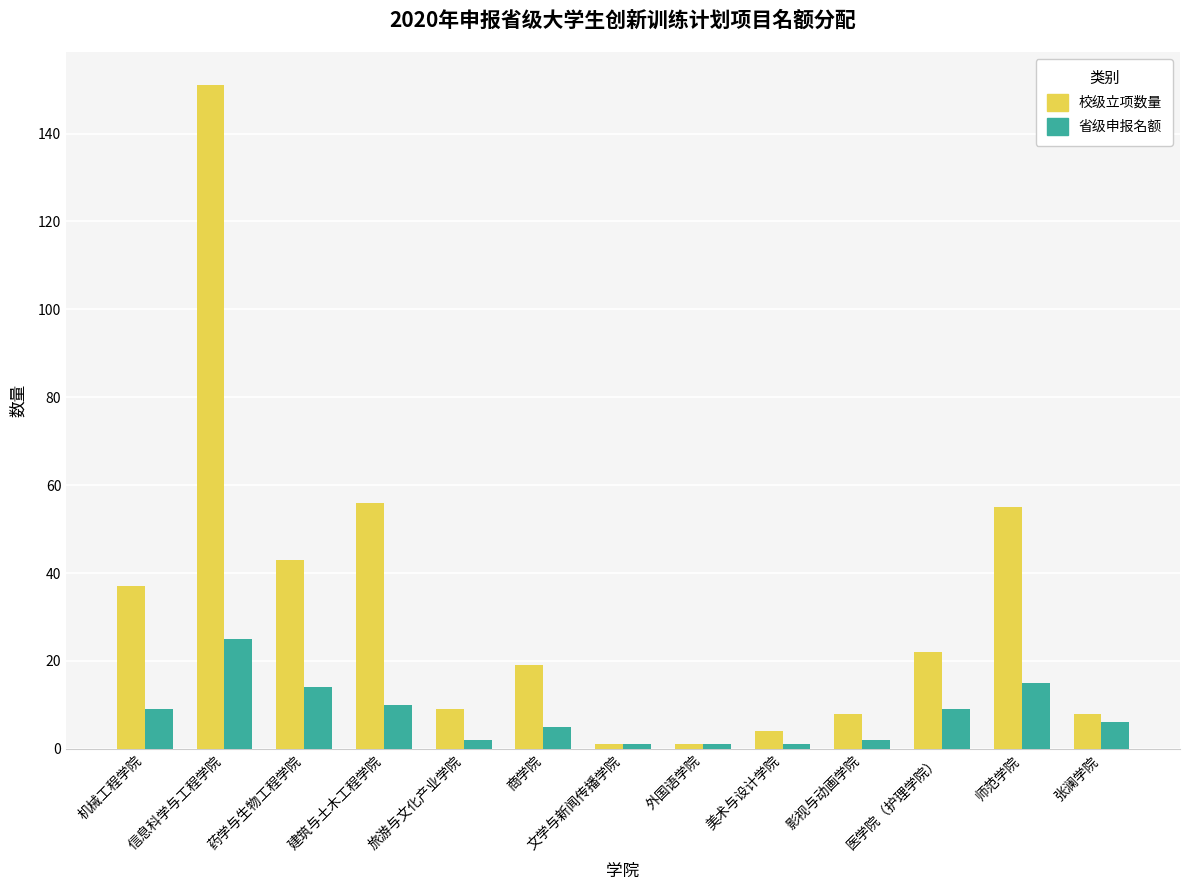

What is the difference between the 省级申报名额 values at 文学与新闻传播学院 and 信息科学与工程学院?

24